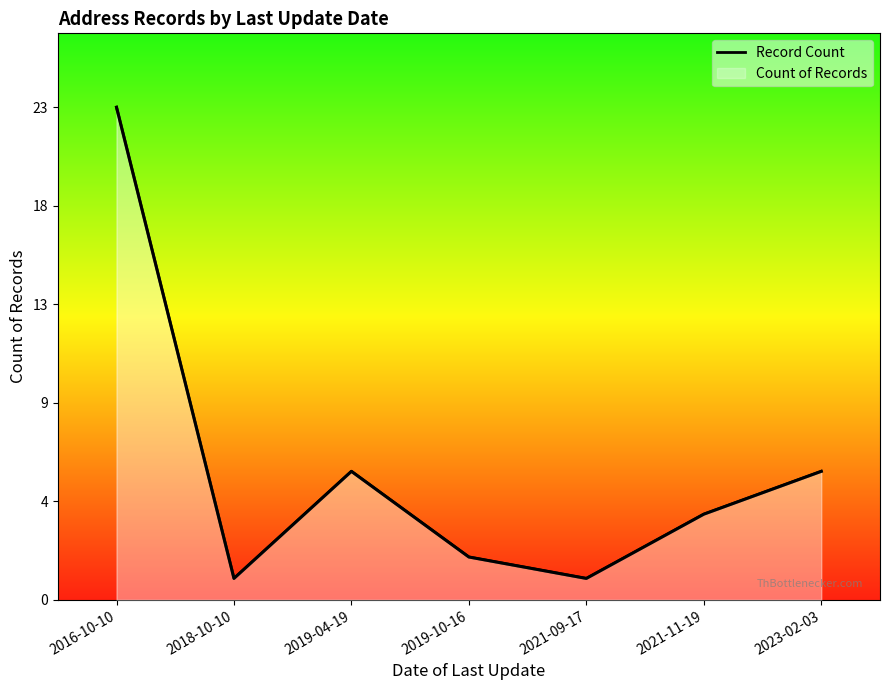

Count the number of categories in the chart.

7